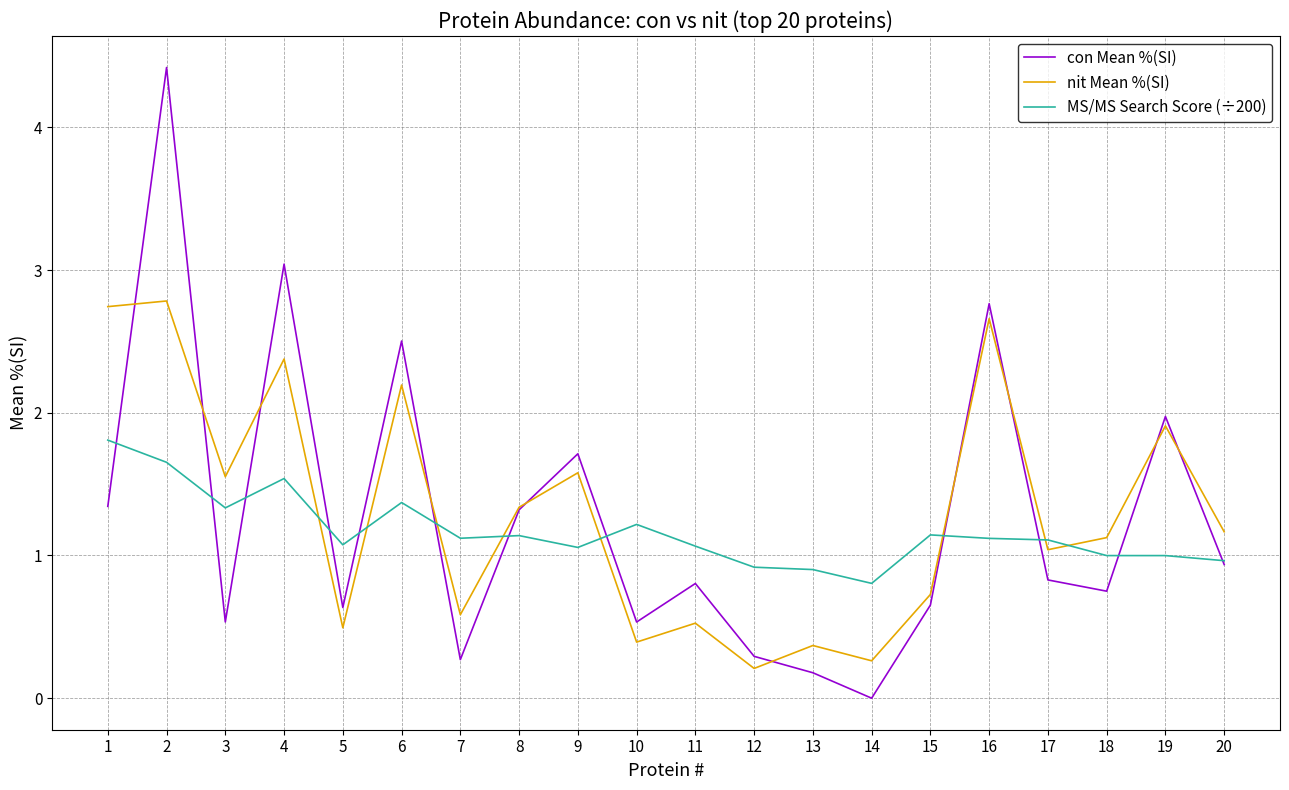

How many interior local valleys does the nit Mean %(SI) series have?

7